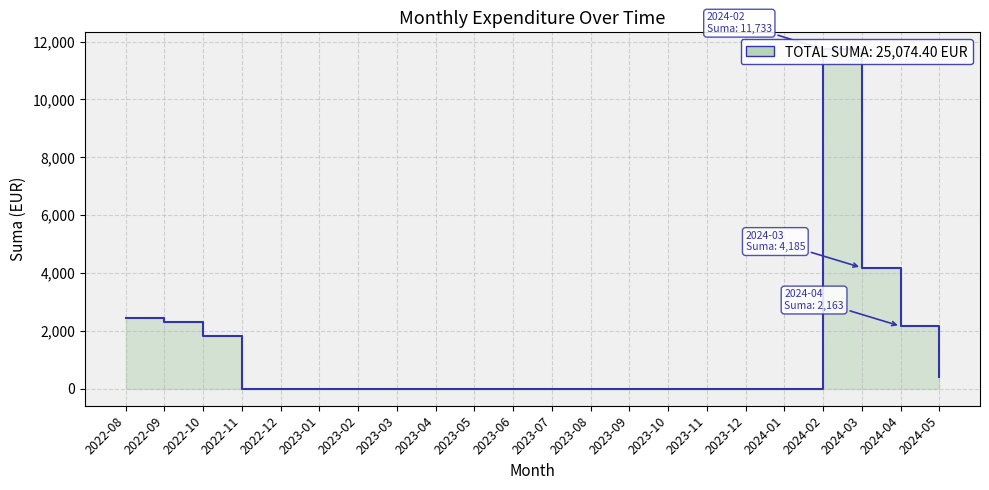

At which label is the value closest to 4635?

2024-03